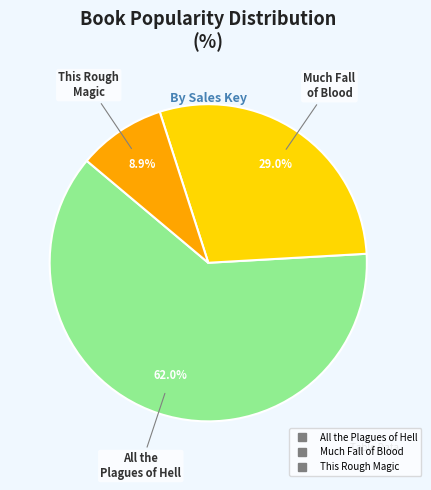

What is the total percentage of This Rough Magic and All the Plagues of Hell?

71.0%